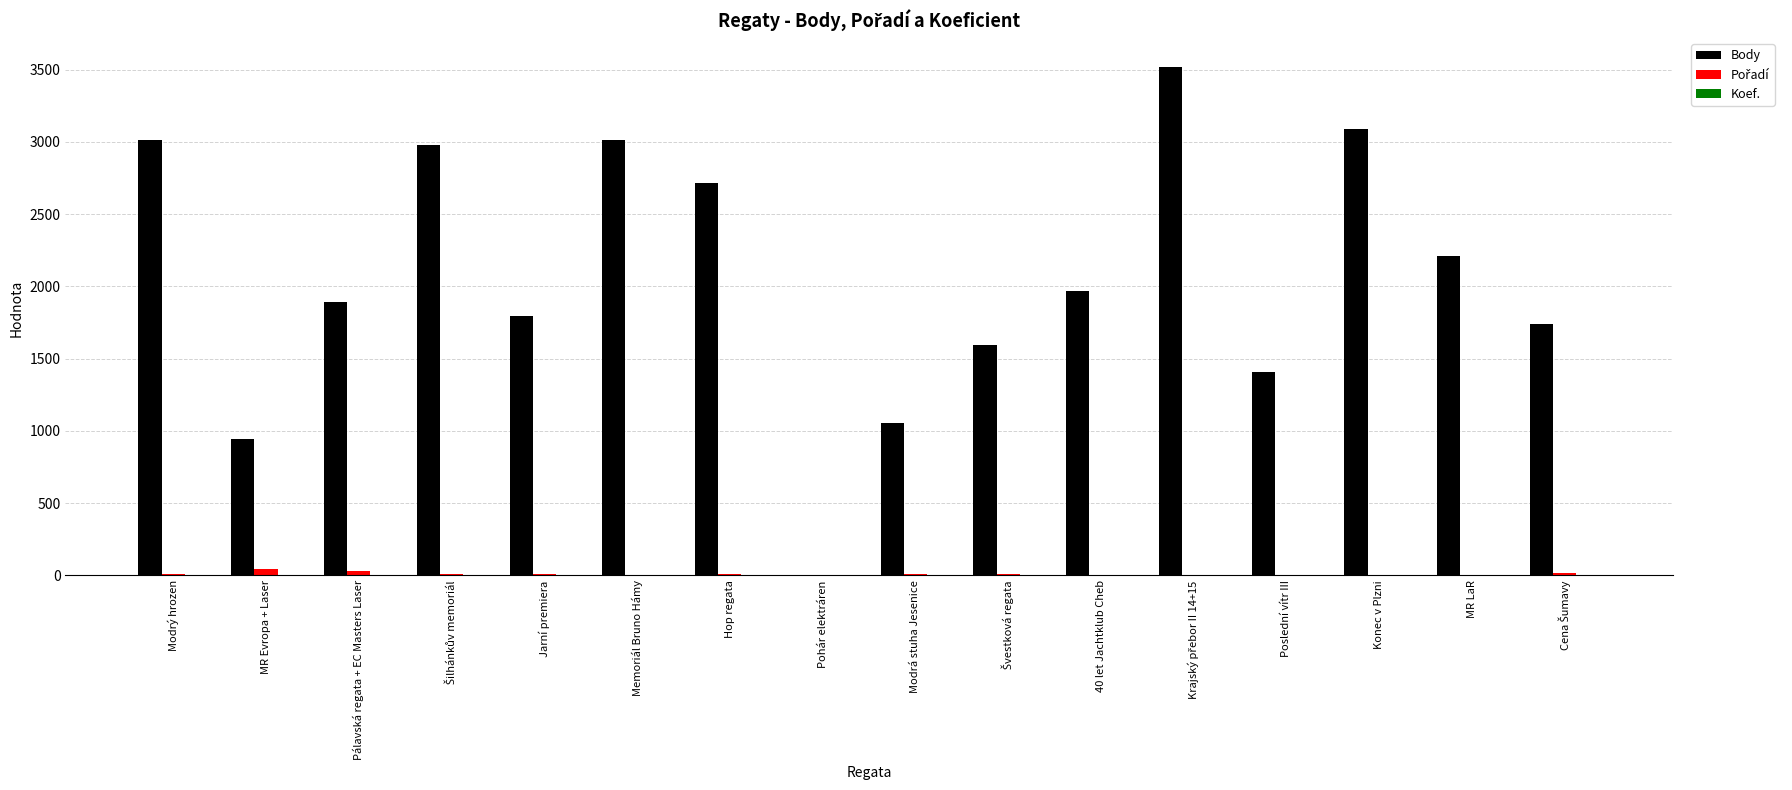

What is the greatest value displayed?

3517